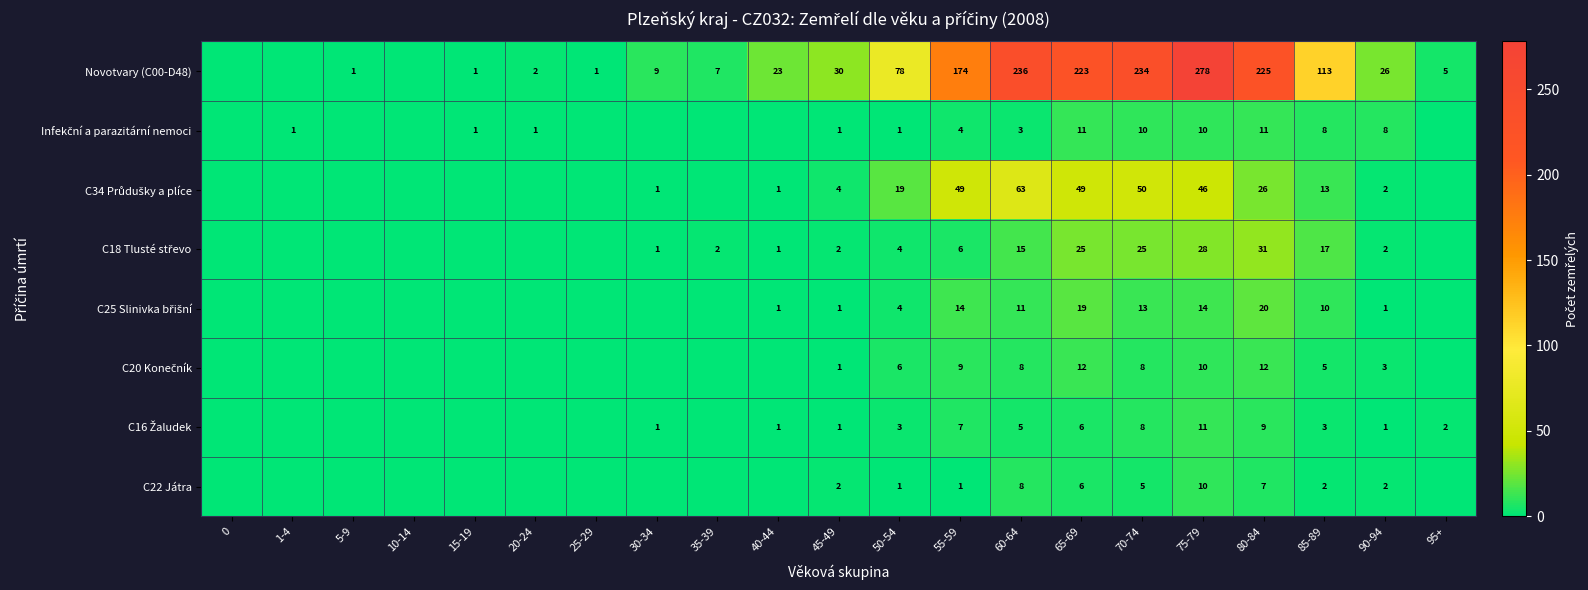

The C22 Játra series shows 1 at 55-59. True or false?

True